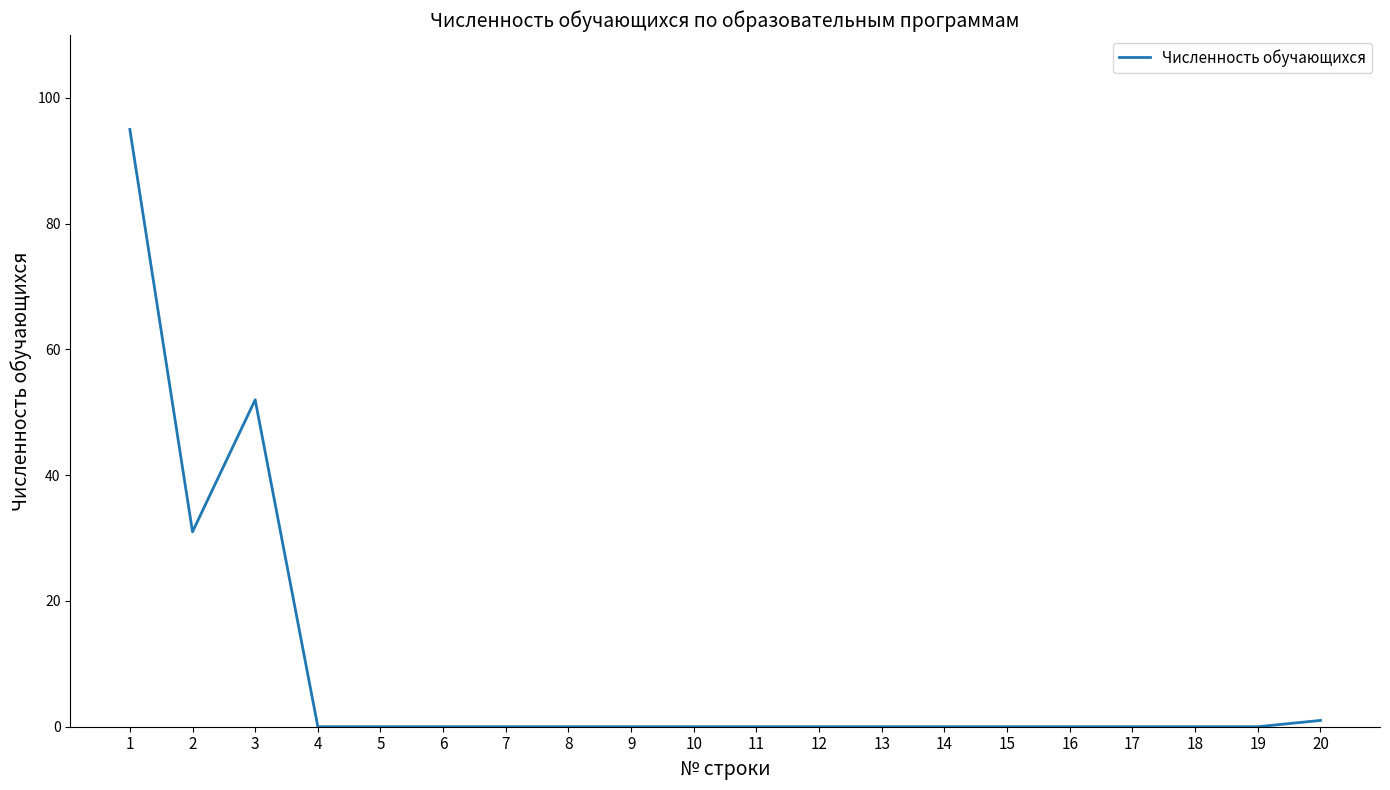

Does the chart display data point markers on the line(s)?

No